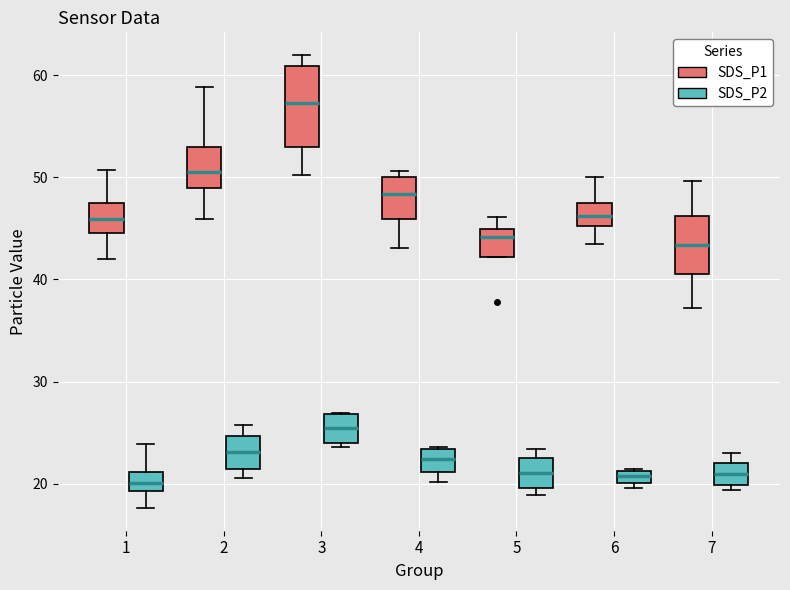

Where is the upper edge of the box for 2 (SDS_P1) on the y-axis? The values are not printed on the chart, so give them approximately, as read against the axis.

53